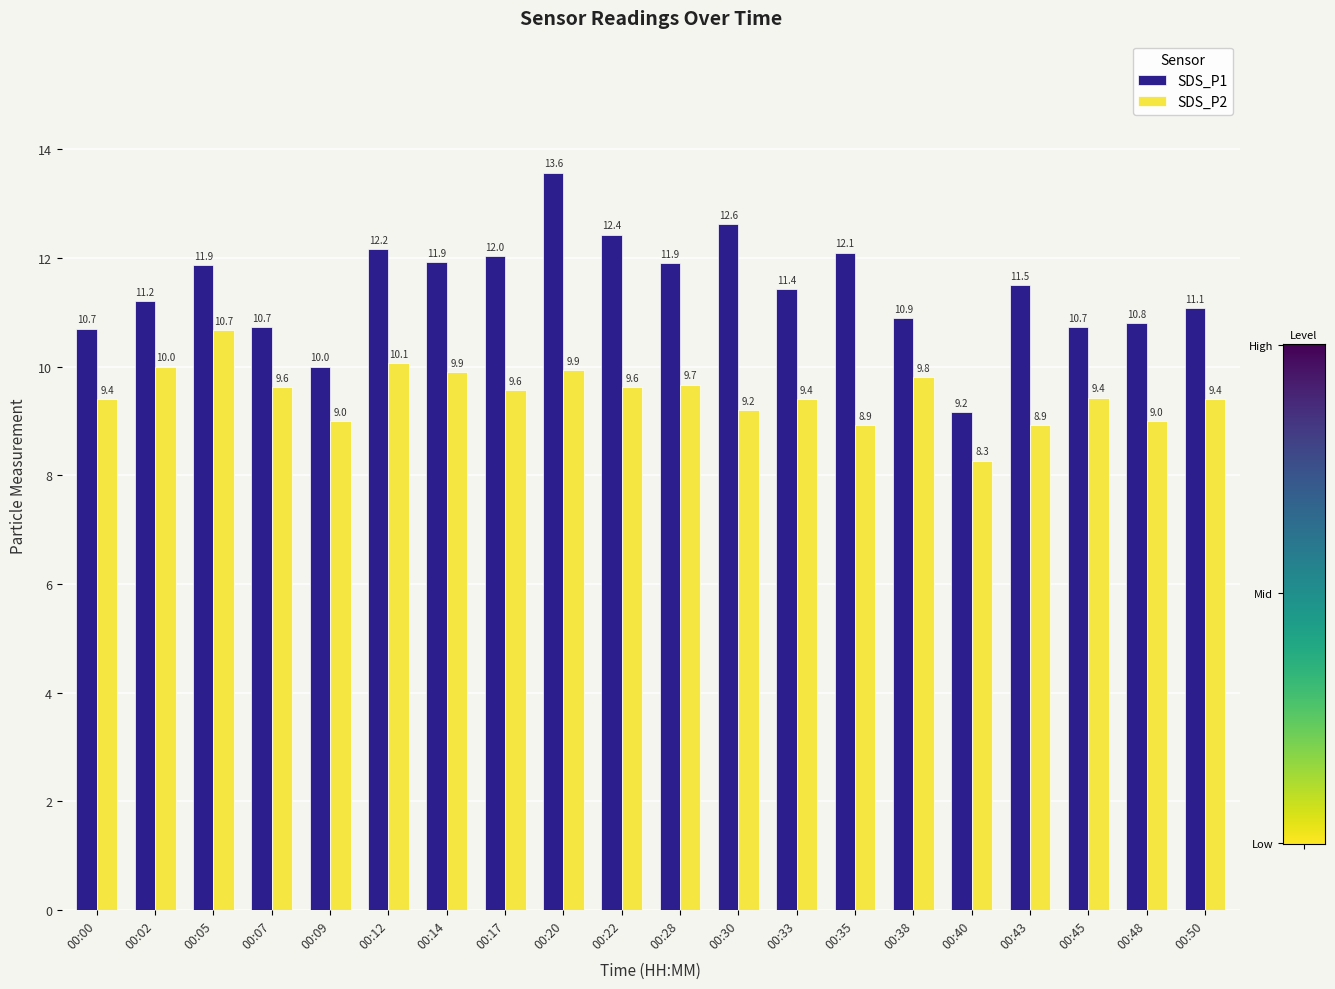

Reading left to right, what are all the values shown in this chart?

SDS_P1: 10.7	11.2	11.9	10.7	10.0	12.2	11.9	12.0	13.6	12.4	11.9	12.6	11.4	12.1	10.9	9.2	11.5	10.7	10.8	11.1
SDS_P2: 9.4	10.0	10.7	9.6	9.0	10.1	9.9	9.6	9.9	9.6	9.7	9.2	9.4	8.9	9.8	8.3	8.9	9.4	9.0	9.4